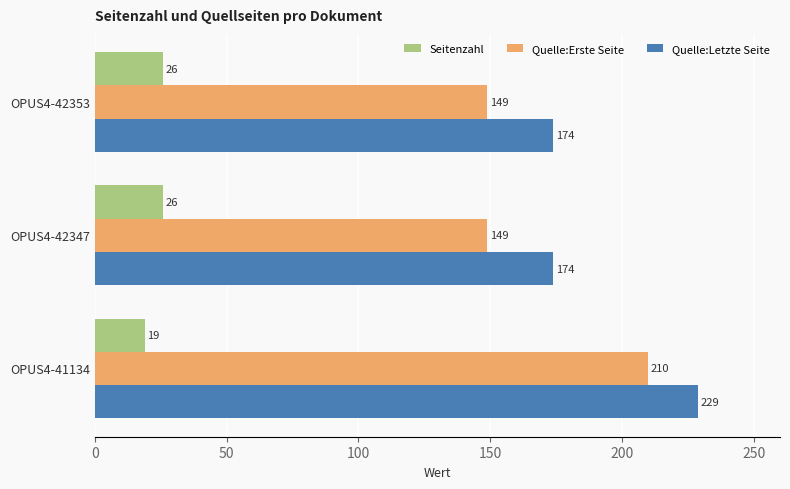

Which category has the lowest value across all series?

OPUS4-41134